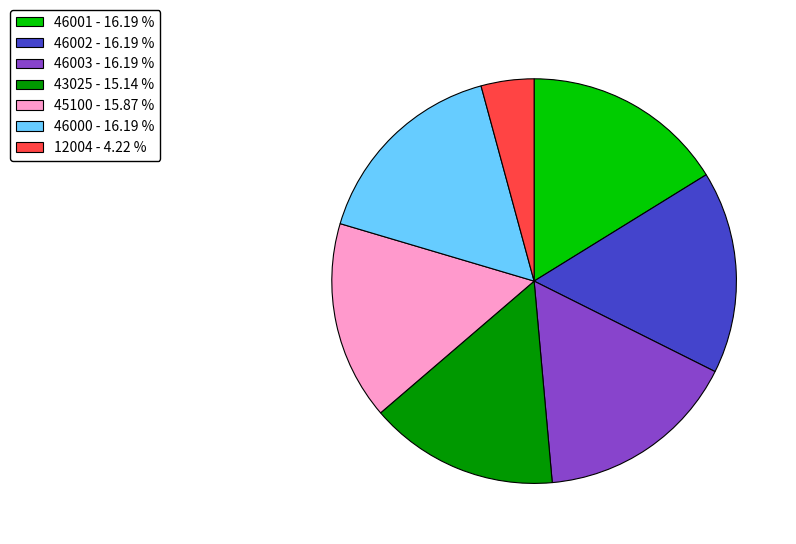

Which slice is the smallest?

12004